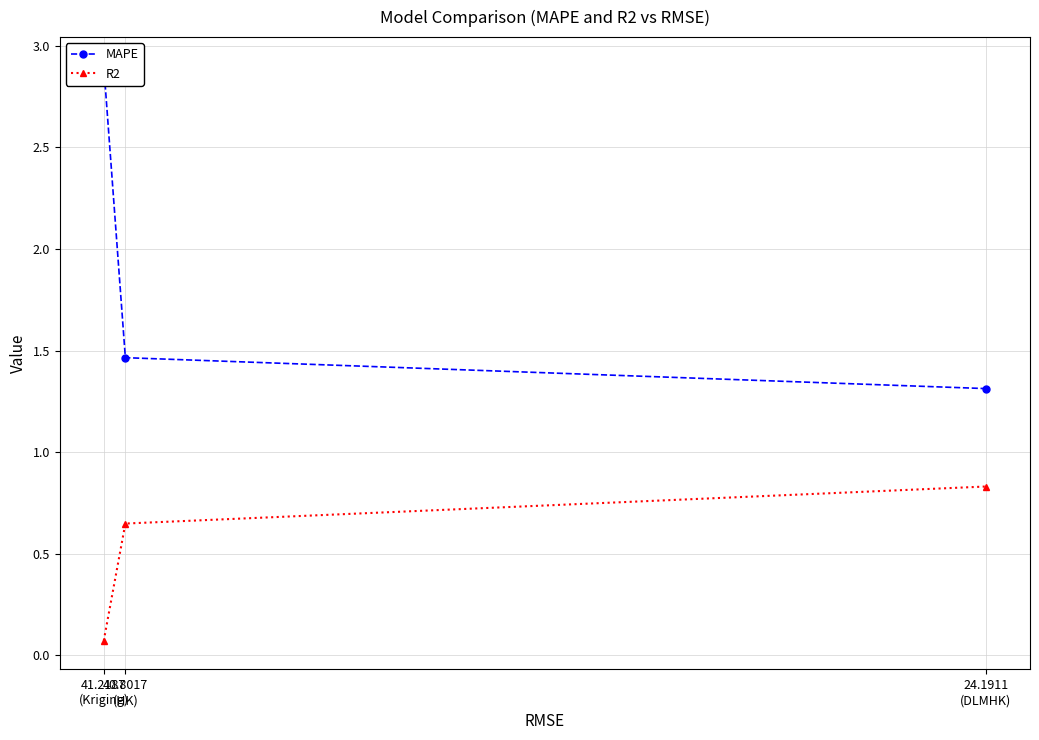

What is the total value across all series at 41.2187
(Kriging)?

3.0